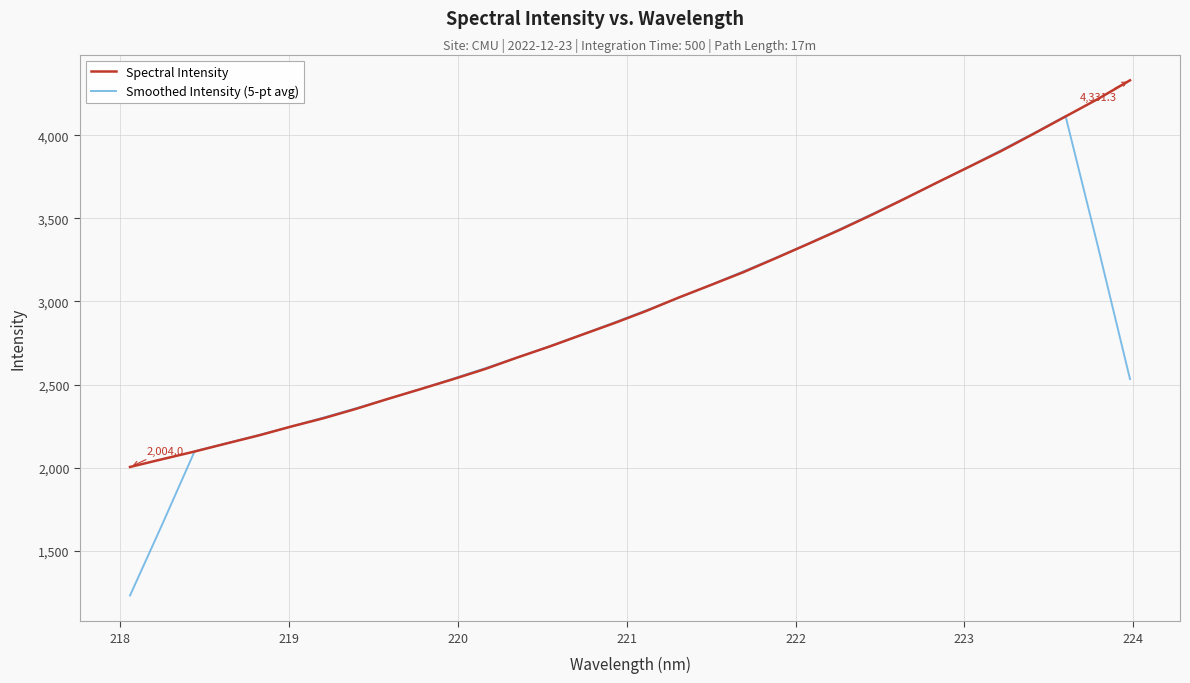

List the series in order of their overall mean, highest first.

Spectral Intensity, Smoothed Intensity (5-pt avg)